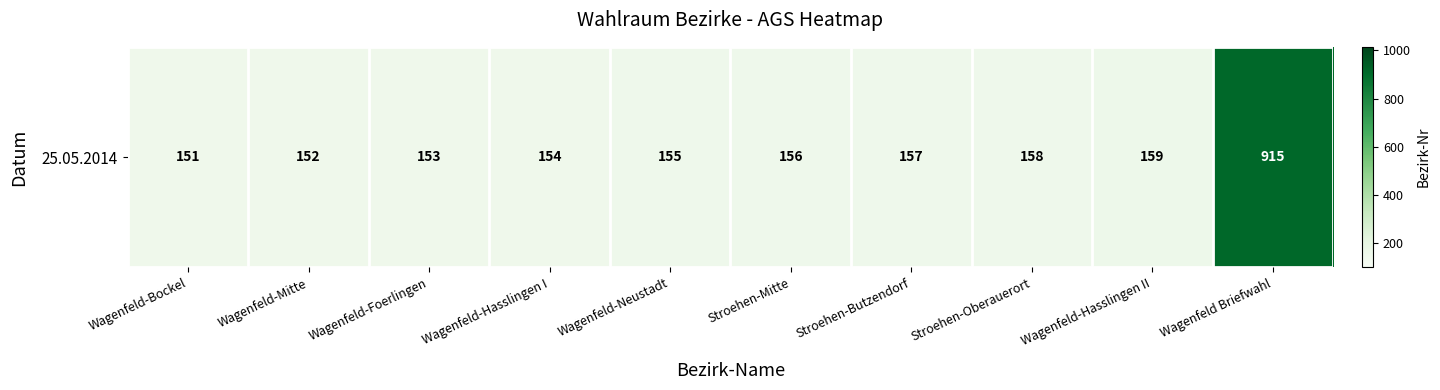

Reading right to left, transcribe all the data shown in this chart.

Wagenfeld Briefwahl=915	Wagenfeld-Hasslingen II=159	Stroehen-Oberauerort=158	Stroehen-Butzendorf=157	Stroehen-Mitte=156	Wagenfeld-Neustadt=155	Wagenfeld-Hasslingen I=154	Wagenfeld-Foerlingen=153	Wagenfeld-Mitte=152	Wagenfeld-Bockel=151